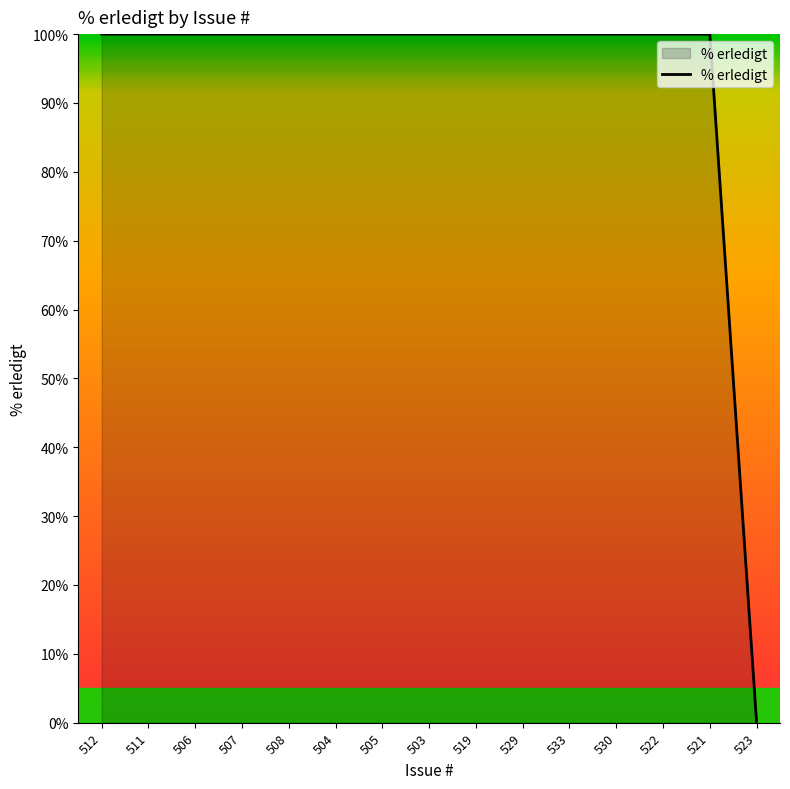

What position from the right is 508?

11